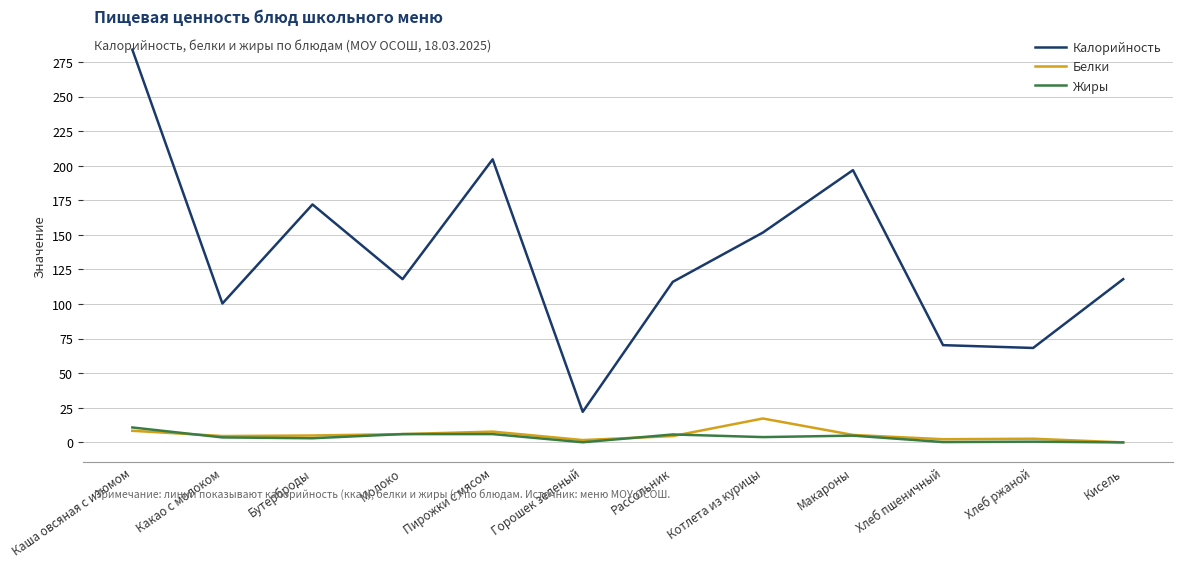

What is the sum of all Жиры values?

44.8